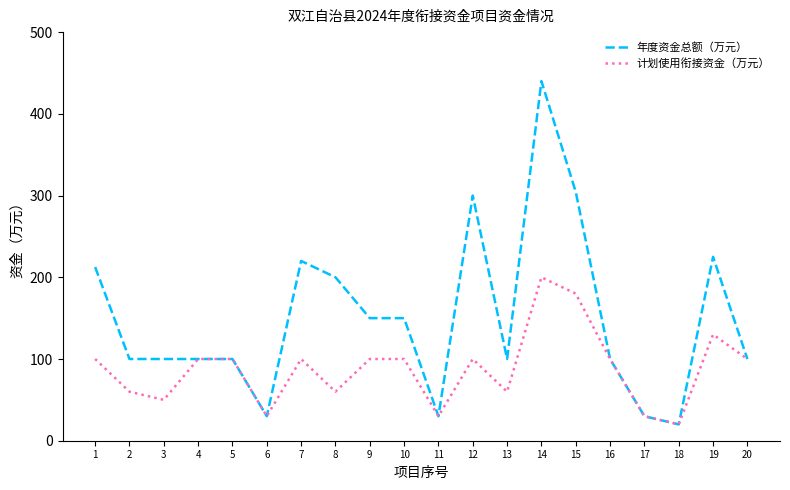

Reading left to right, list all the values displayed in this chart.

年度资金总额（万元）: 1=212.5	2=100.0	3=100.0	4=100.0	5=100.0	6=30.0	7=220.0	8=200.0	9=150.0	10=150.0	11=30.0	12=300.0	13=100.0	14=440.0	15=304.5	16=100.0	17=30.0	18=20.0	19=225.0	20=100.0
计划使用衔接资金（万元）: 1=100.0	2=60.0	3=50.0	4=100.0	5=100.0	6=30.0	7=100.0	8=60.0	9=100.0	10=100.0	11=30.0	12=100.0	13=60.0	14=200.0	15=180.0	16=100.0	17=30.0	18=20.0	19=130.0	20=100.0